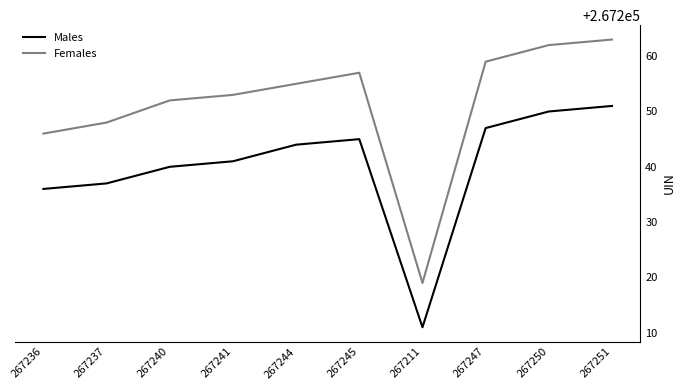

List the series in order of their overall mean, lowest first.

Males, Females